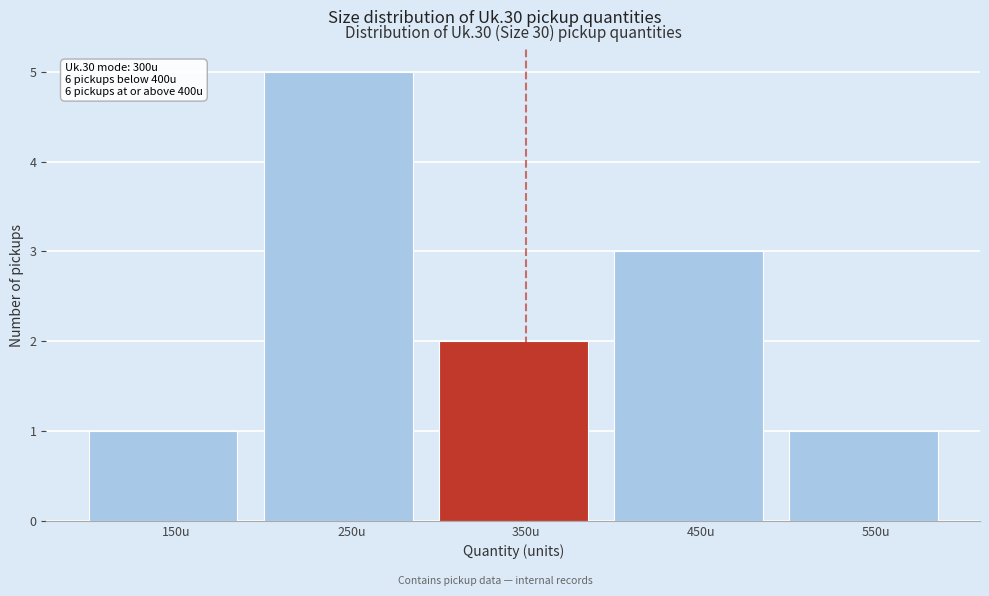

Reading left to right, transcribe all the data shown in this chart.

150u=1	250u=5	350u=2	450u=3	550u=1